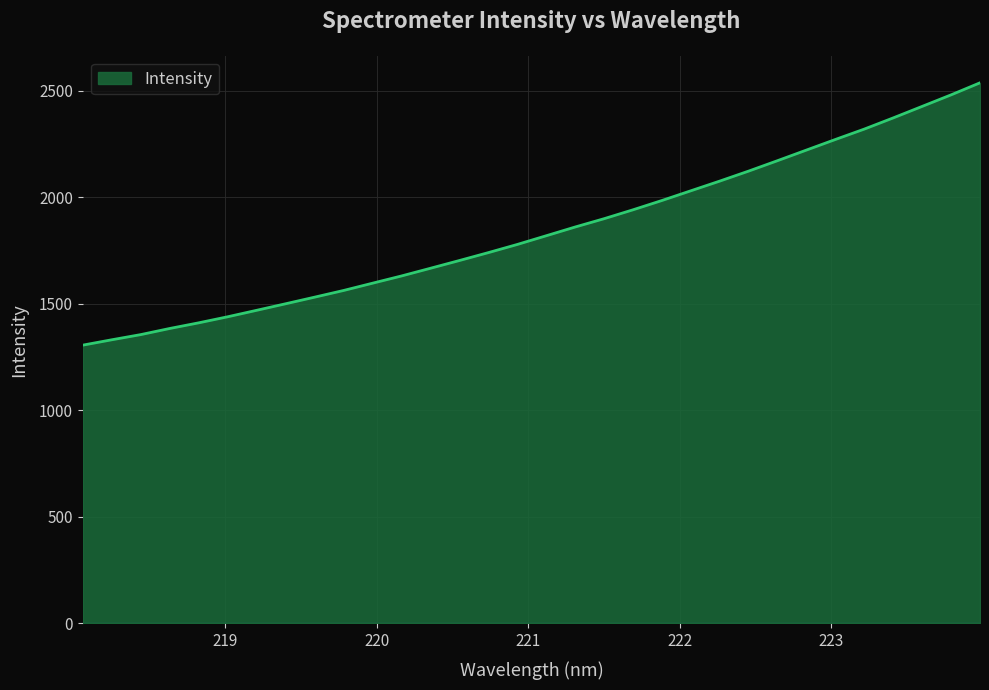

What is the difference between the maximum and minimum values?

1231.6